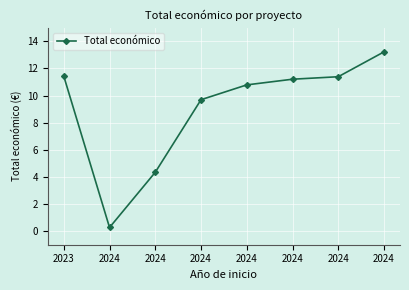

Reading right to left, transcribe all the data shown in this chart.

2024=13.2	2024=11.4	2024=11.2	2024=10.8	2024=9.7	2024=4.3	2024=0.3	2023=11.4